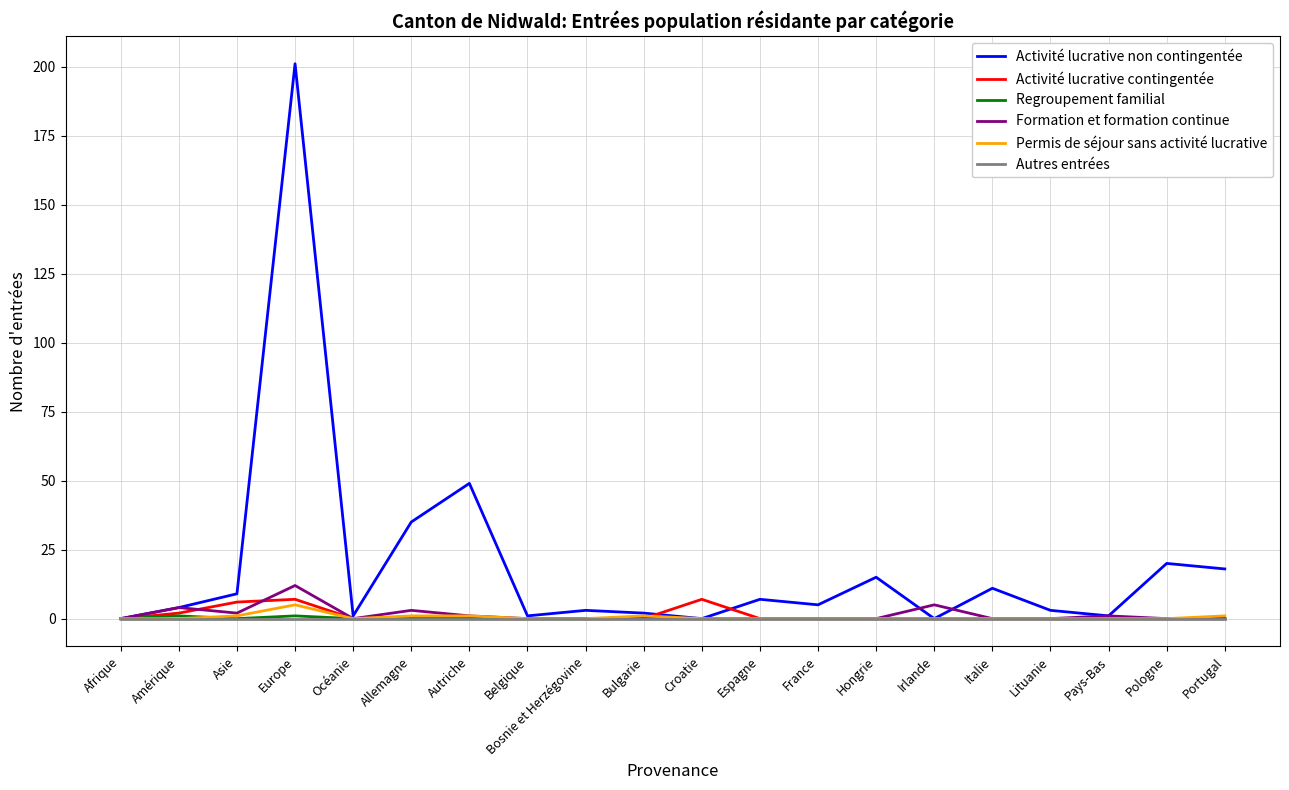

Reading left to right, transcribe all the data shown in this chart.

Activité lucrative non contingentée: Afrique=0	Amérique=4	Asie=9	Europe=201	Océanie=1	Allemagne=35	Autriche=49	Belgique=1	Bosnie et Herzégovine=3	Bulgarie=2	Croatie=0	Espagne=7	France=5	Hongrie=15	Irlande=0	Italie=11	Lituanie=3	Pays-Bas=1	Pologne=20	Portugal=18
Activité lucrative contingentée: Afrique=0	Amérique=2	Asie=6	Europe=7	Océanie=0	Allemagne=0	Autriche=0	Belgique=0	Bosnie et Herzégovine=0	Bulgarie=0	Croatie=7	Espagne=0	France=0	Hongrie=0	Irlande=0	Italie=0	Lituanie=0	Pays-Bas=0	Pologne=0	Portugal=0
Regroupement familial: Afrique=0	Amérique=1	Asie=0	Europe=1	Océanie=0	Allemagne=0	Autriche=0	Belgique=0	Bosnie et Herzégovine=0	Bulgarie=0	Croatie=0	Espagne=0	France=0	Hongrie=0	Irlande=0	Italie=0	Lituanie=0	Pays-Bas=0	Pologne=0	Portugal=0
Formation et formation continue: Afrique=0	Amérique=4	Asie=2	Europe=12	Océanie=0	Allemagne=3	Autriche=1	Belgique=0	Bosnie et Herzégovine=0	Bulgarie=0	Croatie=0	Espagne=0	France=0	Hongrie=0	Irlande=5	Italie=0	Lituanie=0	Pays-Bas=1	Pologne=0	Portugal=0
Permis de séjour sans activité lucrative: Afrique=0	Amérique=0	Asie=1	Europe=5	Océanie=0	Allemagne=1	Autriche=1	Belgique=0	Bosnie et Herzégovine=0	Bulgarie=1	Croatie=0	Espagne=0	France=0	Hongrie=0	Irlande=0	Italie=0	Lituanie=0	Pays-Bas=0	Pologne=0	Portugal=1
Autres entrées: Afrique=0	Amérique=0	Asie=0	Europe=0	Océanie=0	Allemagne=0	Autriche=0	Belgique=0	Bosnie et Herzégovine=0	Bulgarie=0	Croatie=0	Espagne=0	France=0	Hongrie=0	Irlande=0	Italie=0	Lituanie=0	Pays-Bas=0	Pologne=0	Portugal=0